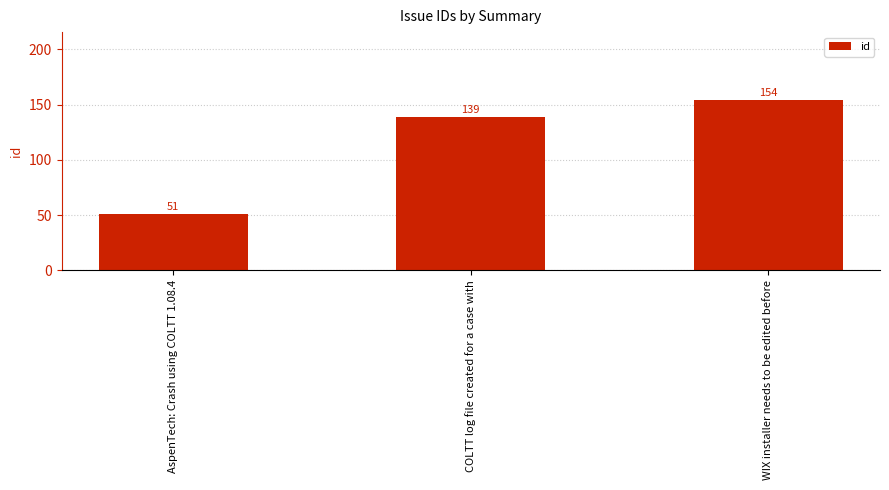

True or false: the data shows 51 at AspenTech: Crash using COLTT 1.08.4.

True